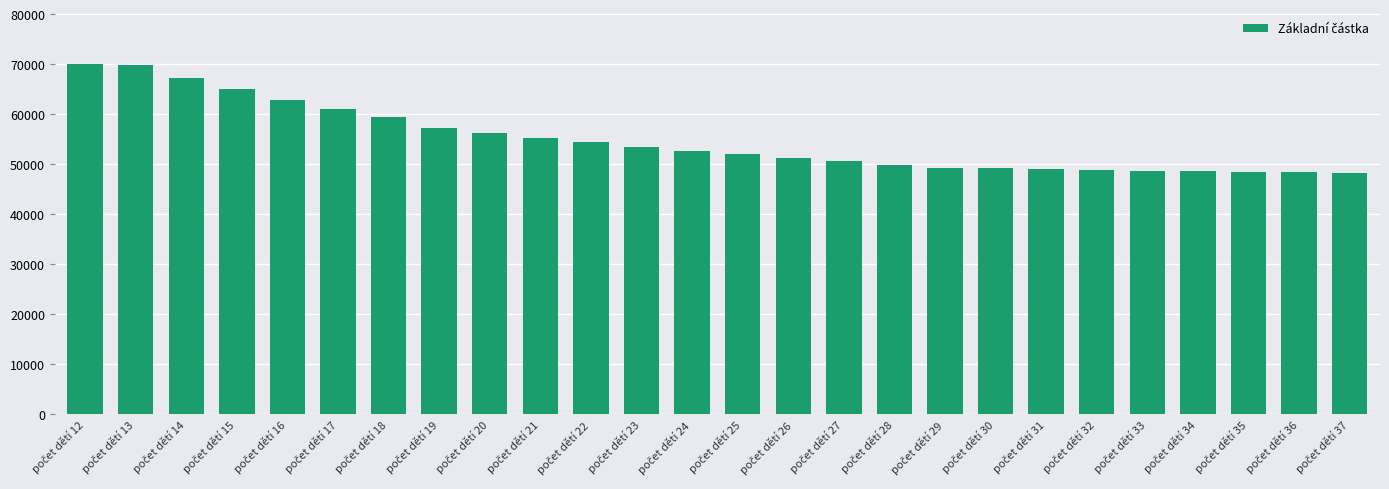

What is the minimum value shown in the chart?

48271